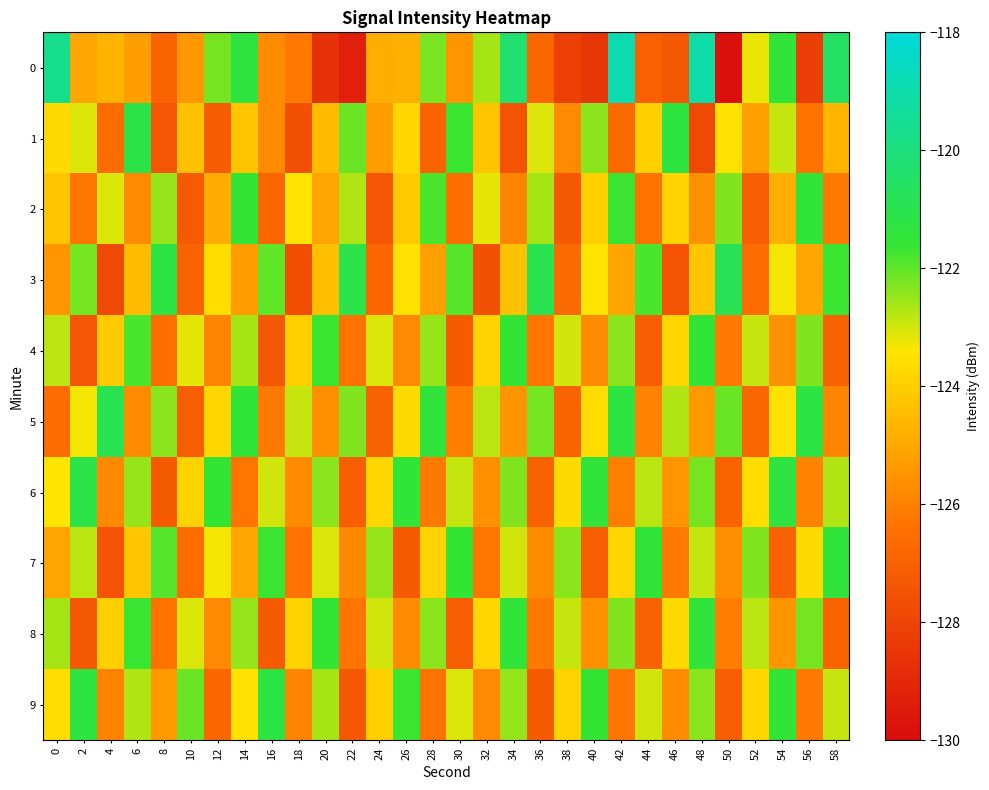

What is the difference between the highest and lowest values at 34?

7.2